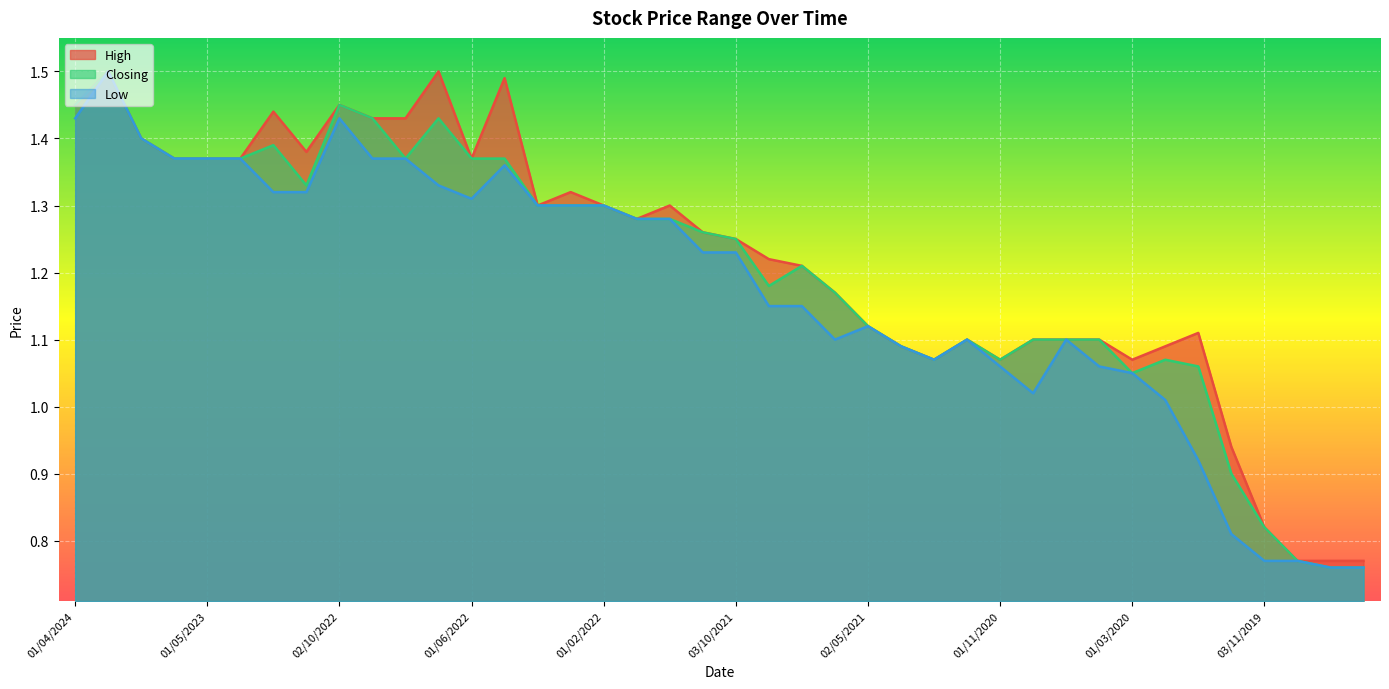

Is it true that High equals 1.3 at 01/12/2019?

False